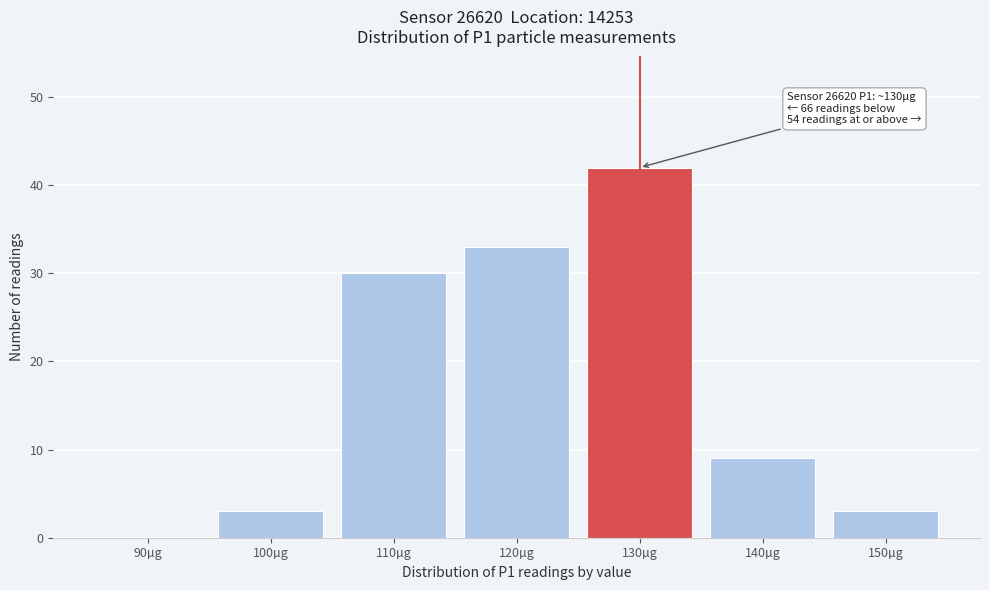

Reading left to right, extract all data points from this chart.

90µg=0	100µg=3	110µg=30	120µg=33	130µg=42	140µg=9	150µg=3